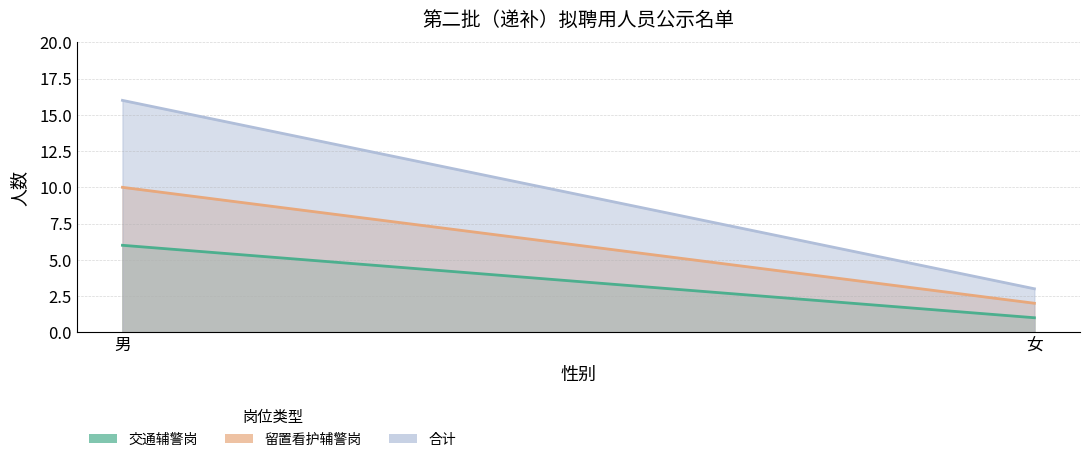

What is the total value across all series at 男?

32